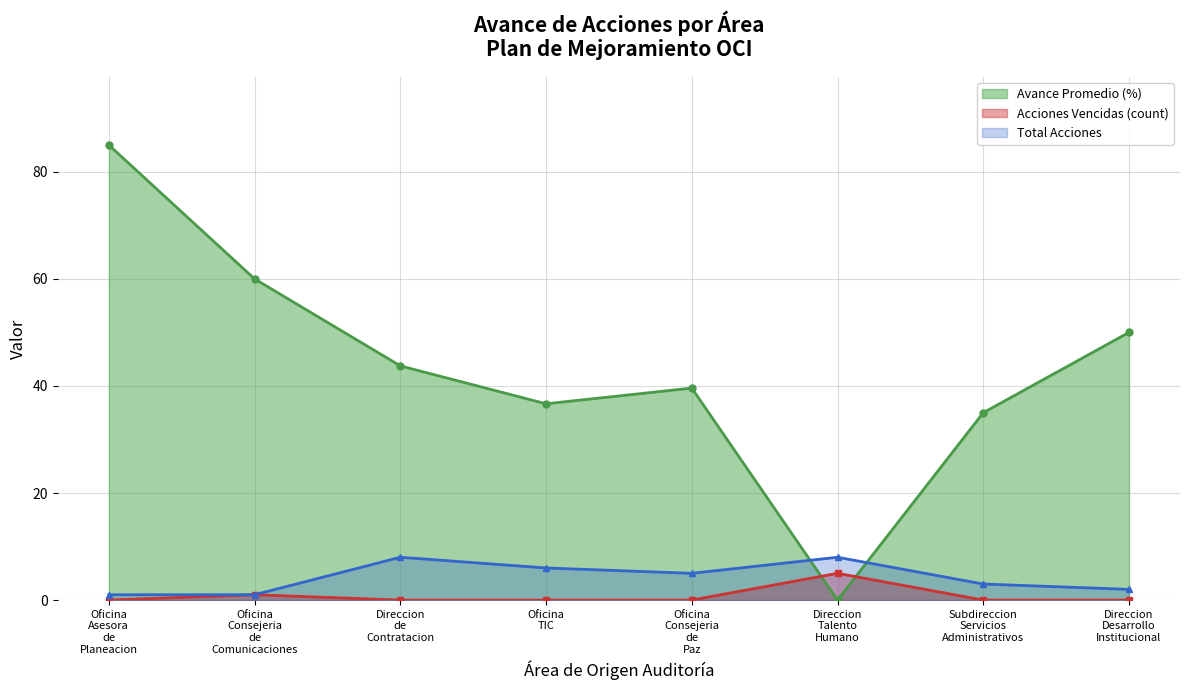

Is it true that Acciones Vencidas (count) equals 5.0 at Direccion
Talento
Humano?

True